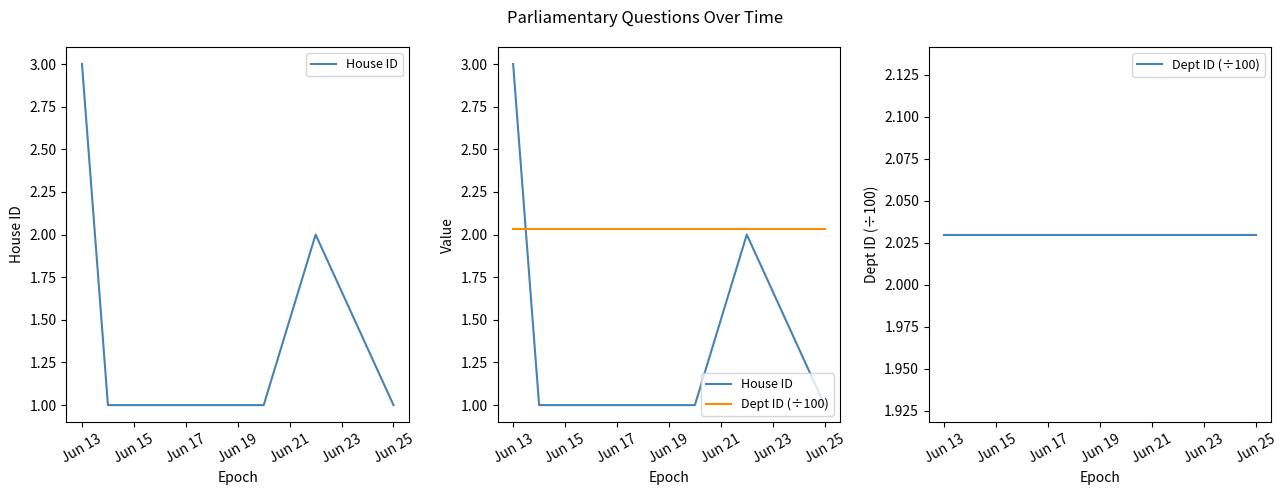

Reading left to right, list all the values displayed in this chart.

House ID: 3.0	1.0	1.0	1.0	1.0	2.0	1.0
Dept ID (÷100): 2.0	2.0	2.0	2.0	2.0	2.0	2.0